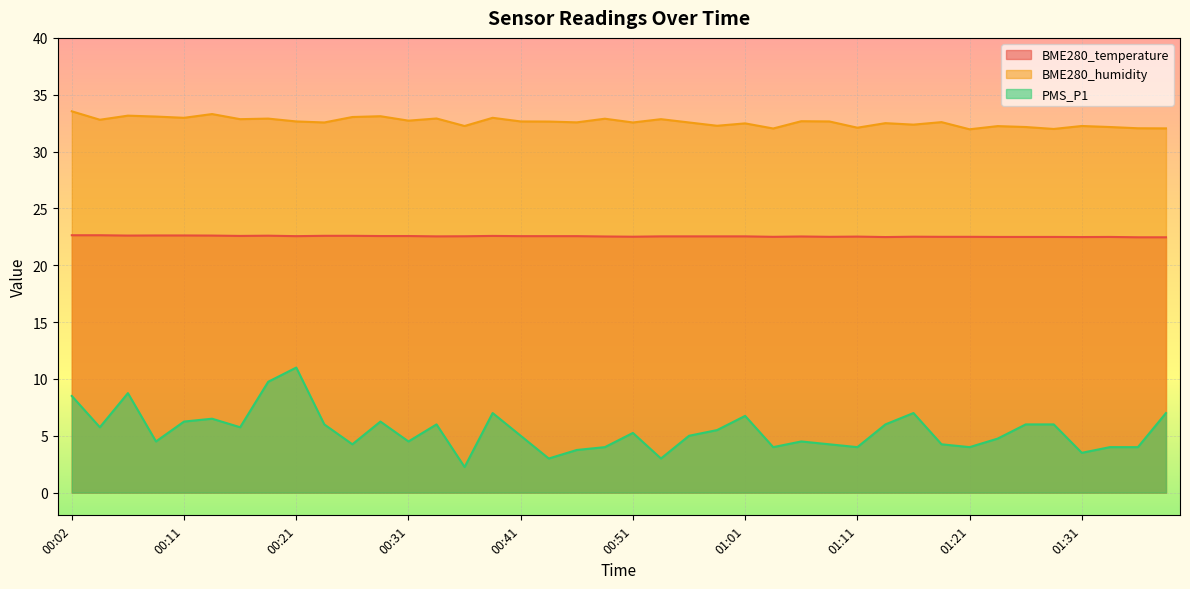

What are all the series names shown in the legend?

BME280_temperature, BME280_humidity, PMS_P1